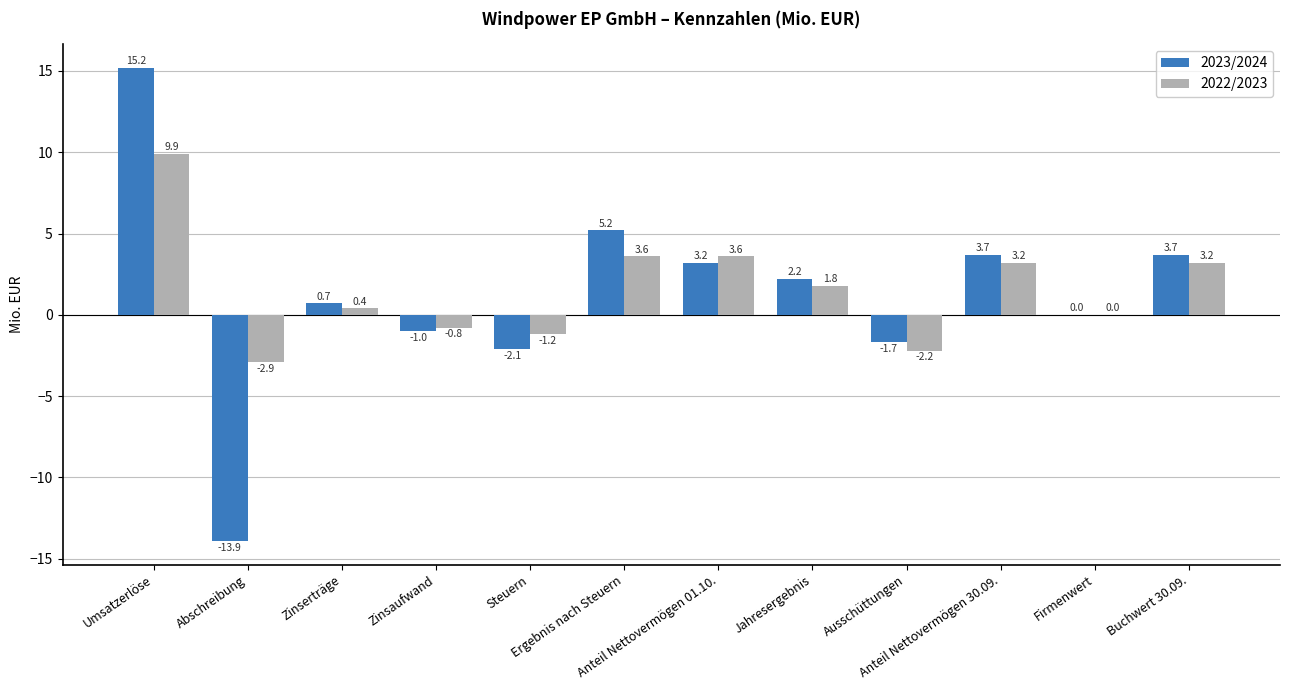

What is the sum of the 2022/2023 values at Ergebnis nach Steuern and Umsatzerlöse?

13.5